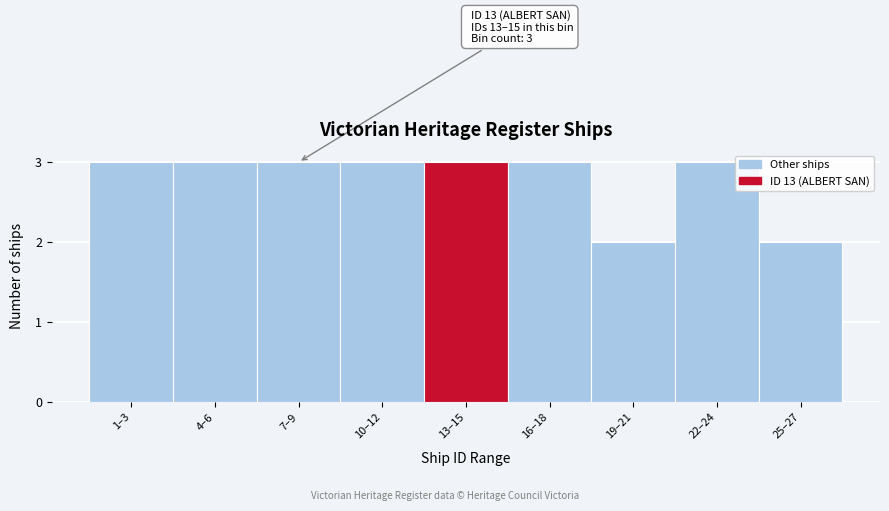

Reading right to left, transcribe all the data shown in this chart.

2	3	2	3	3	3	3	3	3